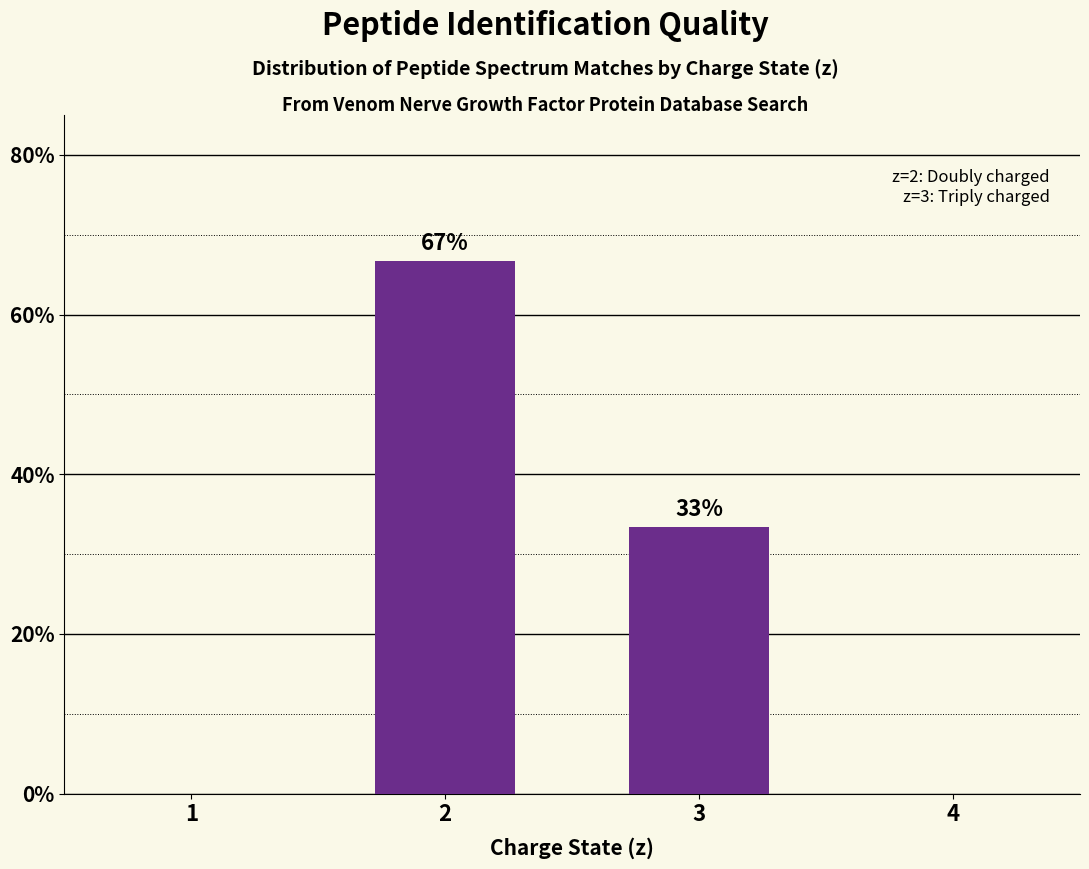

What is the maximum value shown in the chart?

66.7